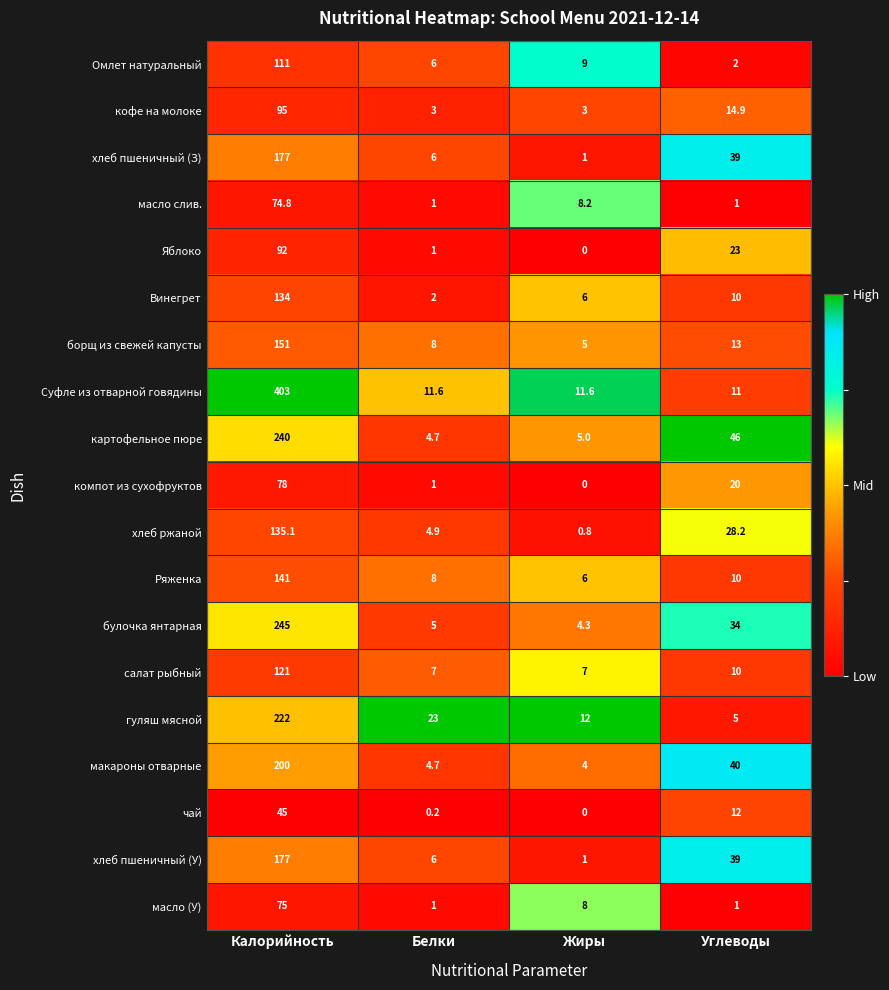

How many categories are shown in the chart?

4